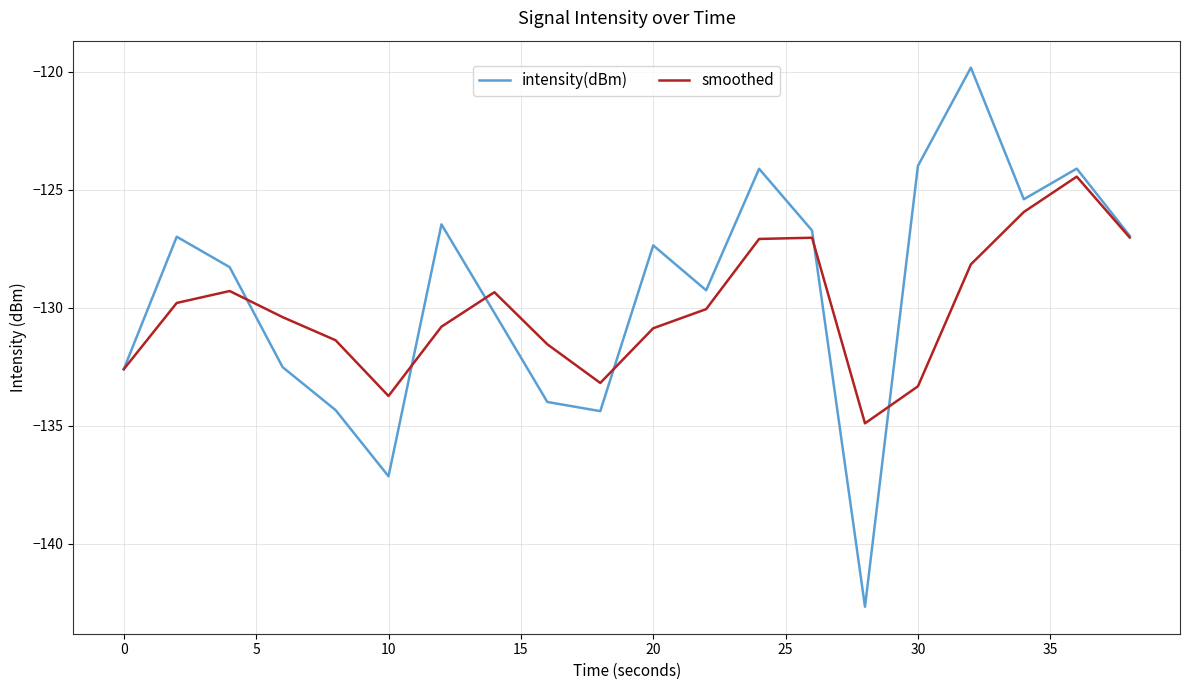

What is the lowest value of the smoothed series?

-134.9